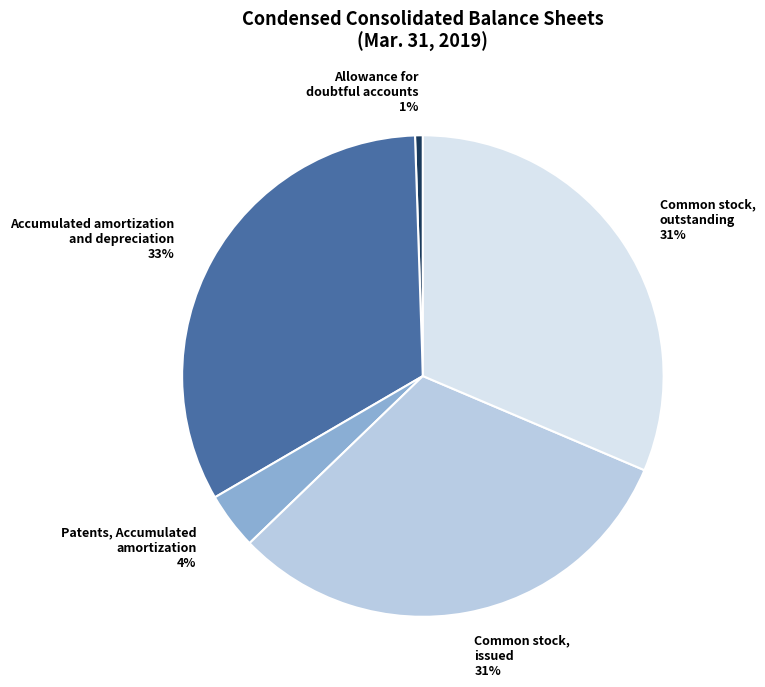

The Common stock, outstanding slice represents 31% of the pie. True or false?

True